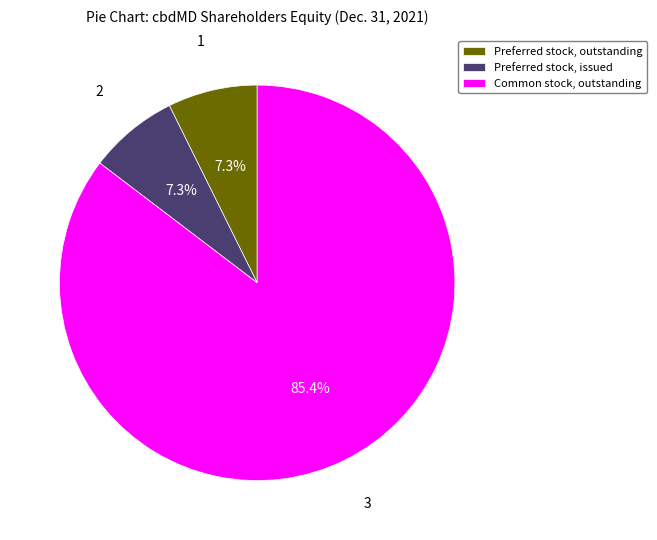

What percentage is the Preferred stock, outstanding slice, to the nearest percent?

7%